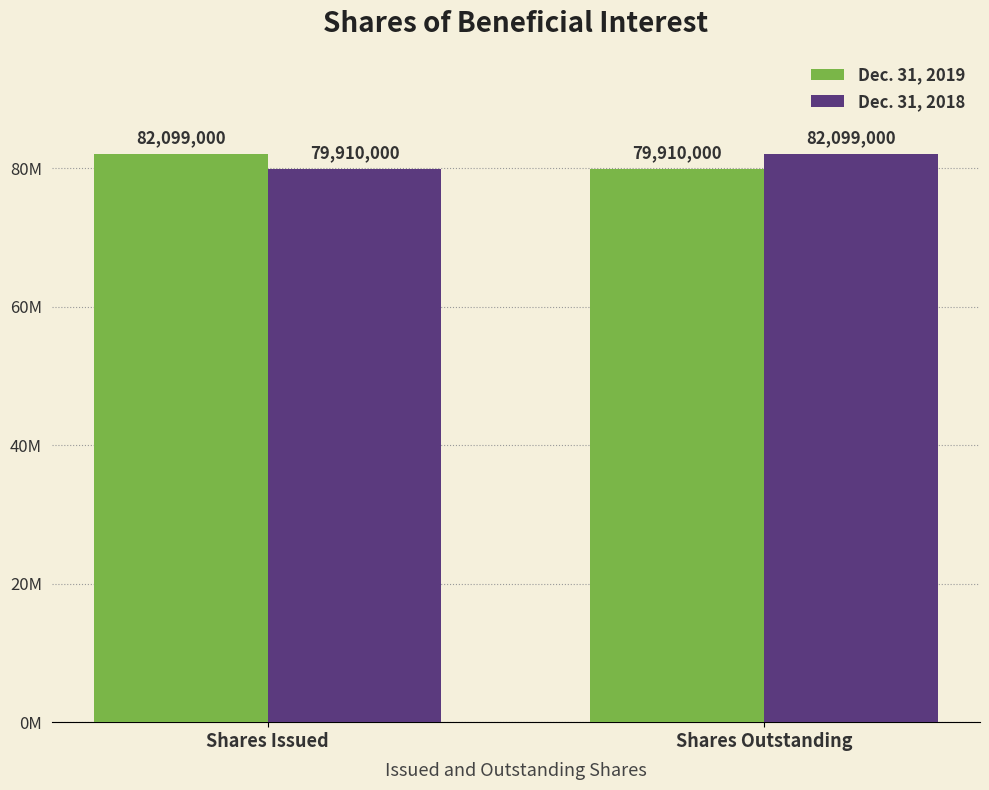

Does the chart contain stacked bars?

No